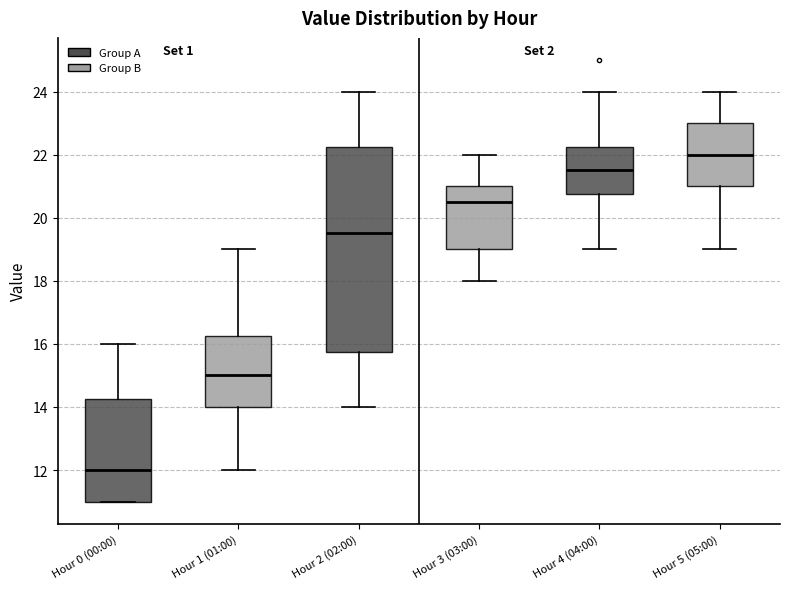

Where does the lower whisker of the box for Hour 2 (02:00) end on the y-axis? The values are not printed on the chart, so give them approximately, as read against the axis.

14.0